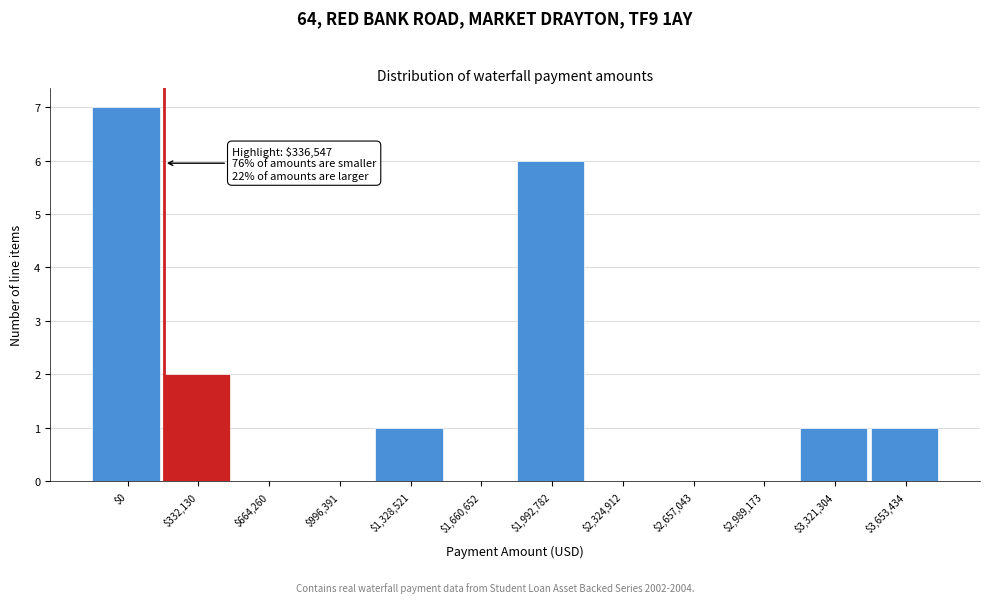

The value at $3,321,304 is 1. True or false?

True